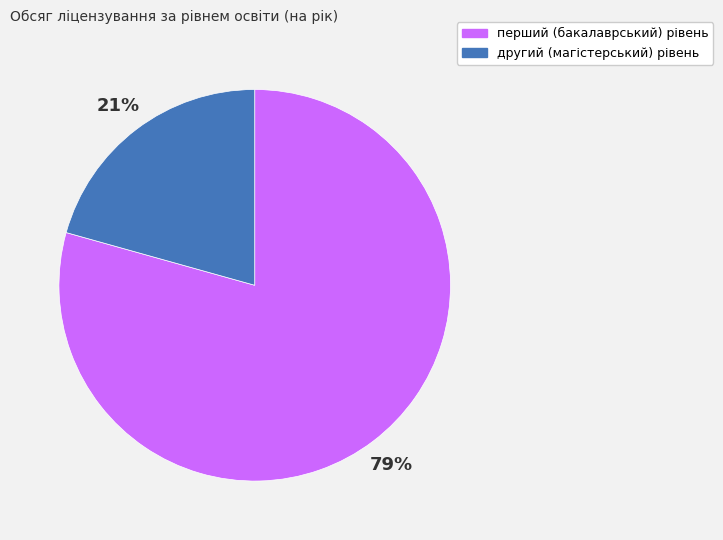

Which category accounts for the majority?

перший (бакалаврський) рівень